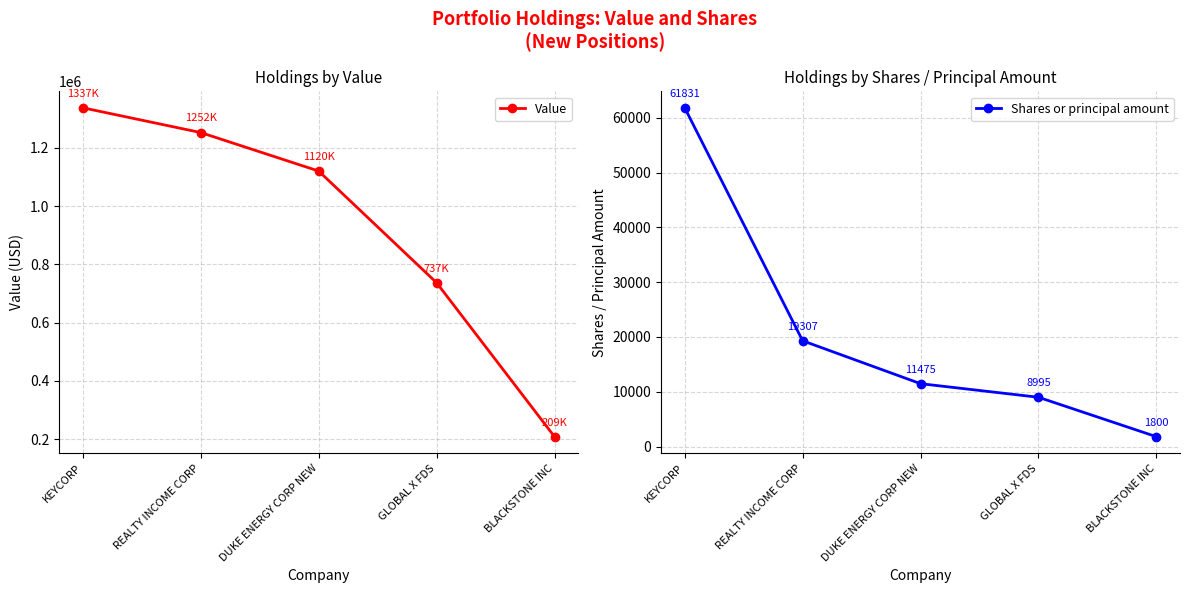

Which series has the widest spread of values?

Value